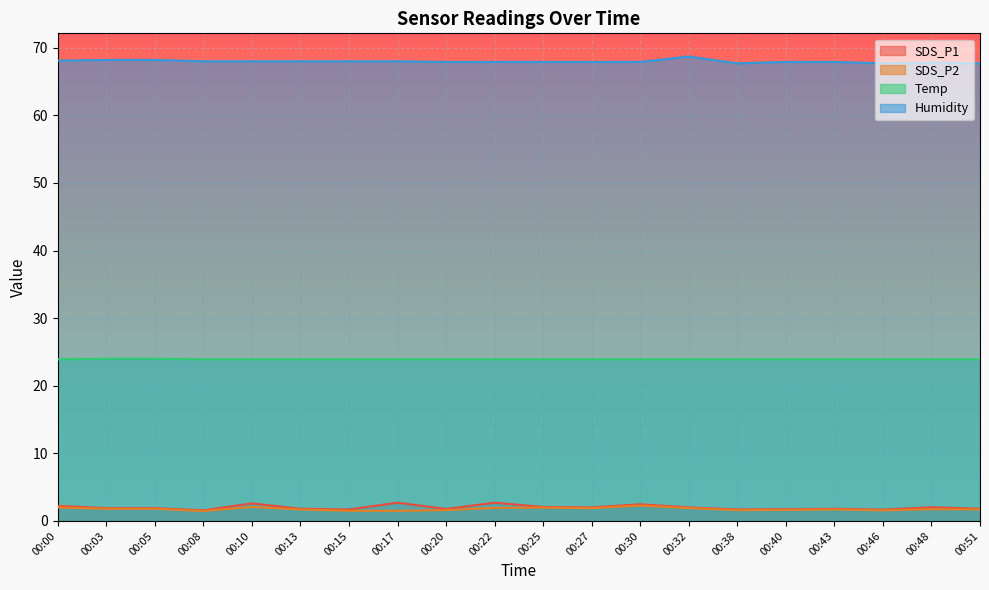

Is the value of SDS_P1 at 00:46 greater than the value of Humidity at 00:22?

No